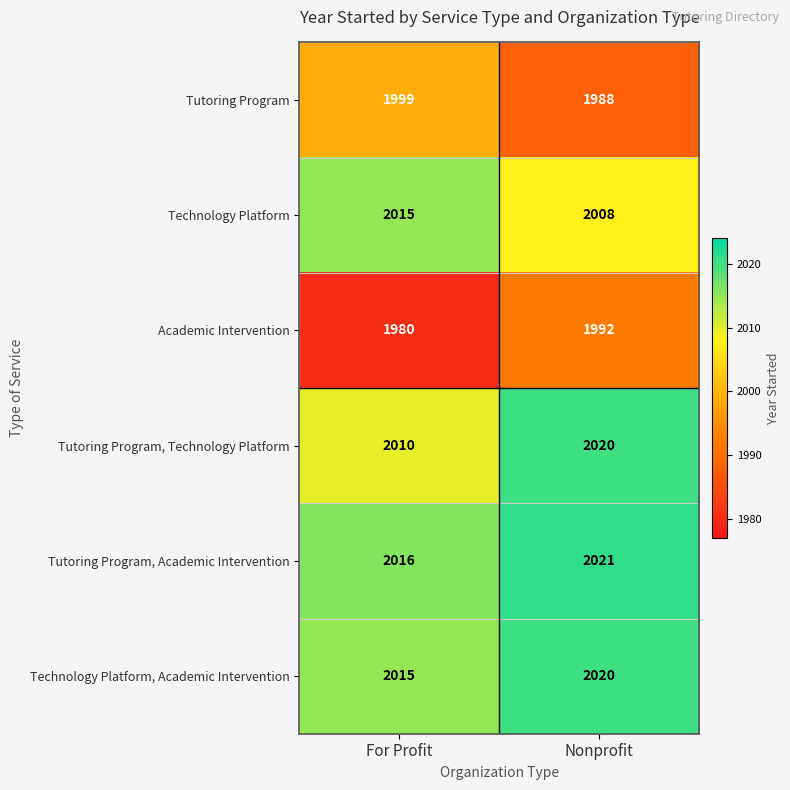

Reading left to right, extract all data points from this chart.

Tutoring Program: For Profit=1999	Nonprofit=1988
Technology Platform: For Profit=2015	Nonprofit=2008
Academic Intervention: For Profit=1980	Nonprofit=1992
Tutoring Program, Technology Platform: For Profit=2010	Nonprofit=2020
Tutoring Program, Academic Intervention: For Profit=2016	Nonprofit=2021
Technology Platform, Academic Intervention: For Profit=2015	Nonprofit=2020